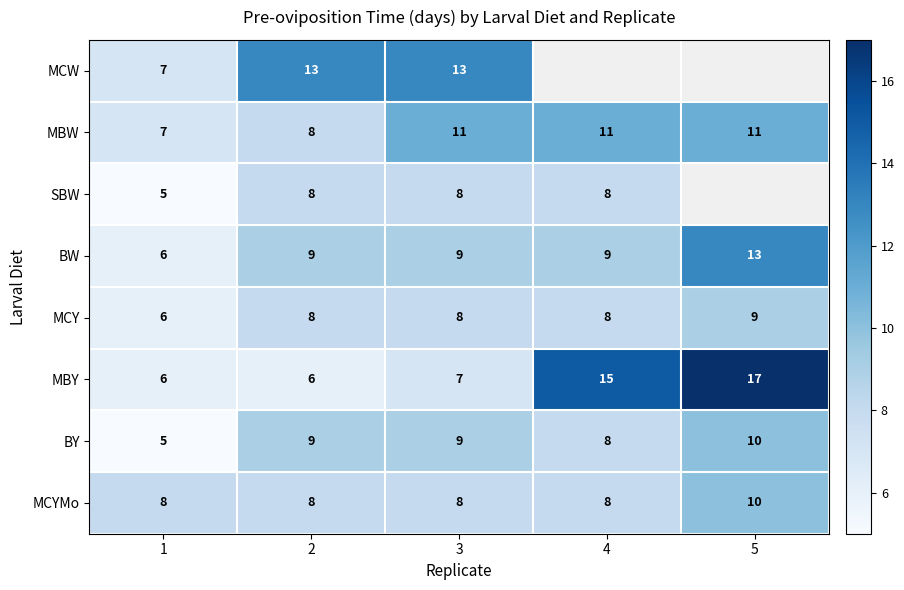

Count the BY values in the range 8 to 9.

3